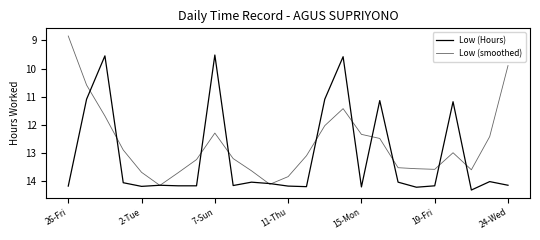

Does the chart have visible grid lines?

No